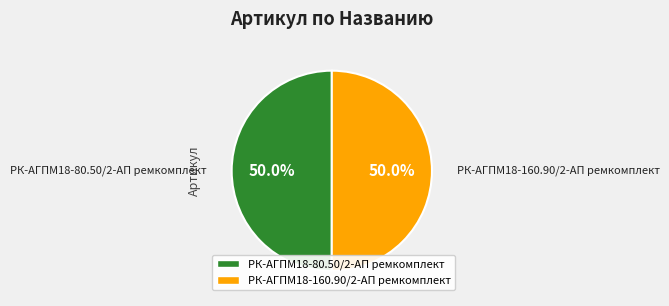

Combined, what portion of the pie is РК-АГПМ18-160.90/2-АП ремкомплект and РК-АГПМ18-80.50/2-АП ремкомплект?

100.0%